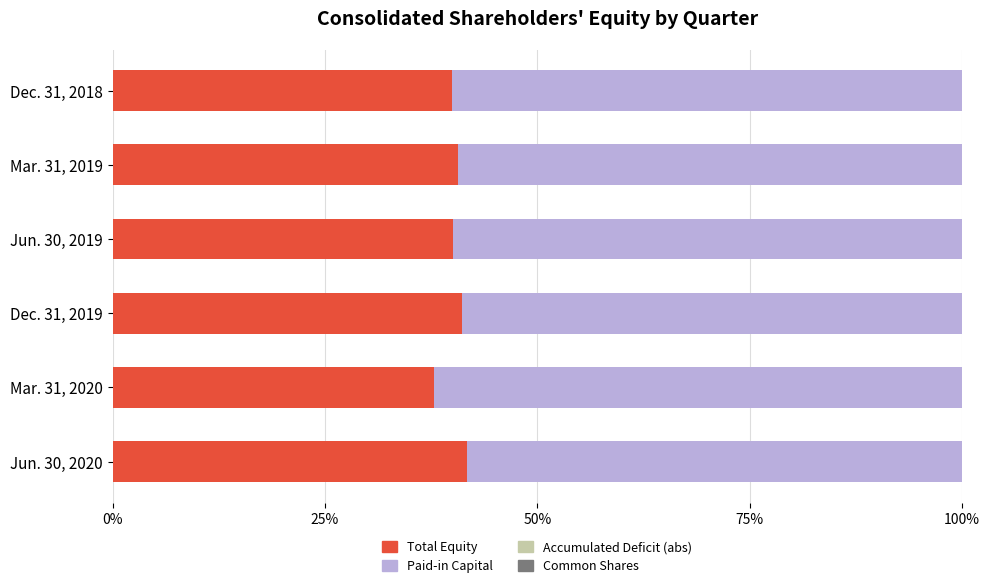

What is the highest value of the Total Equity series?

41.7